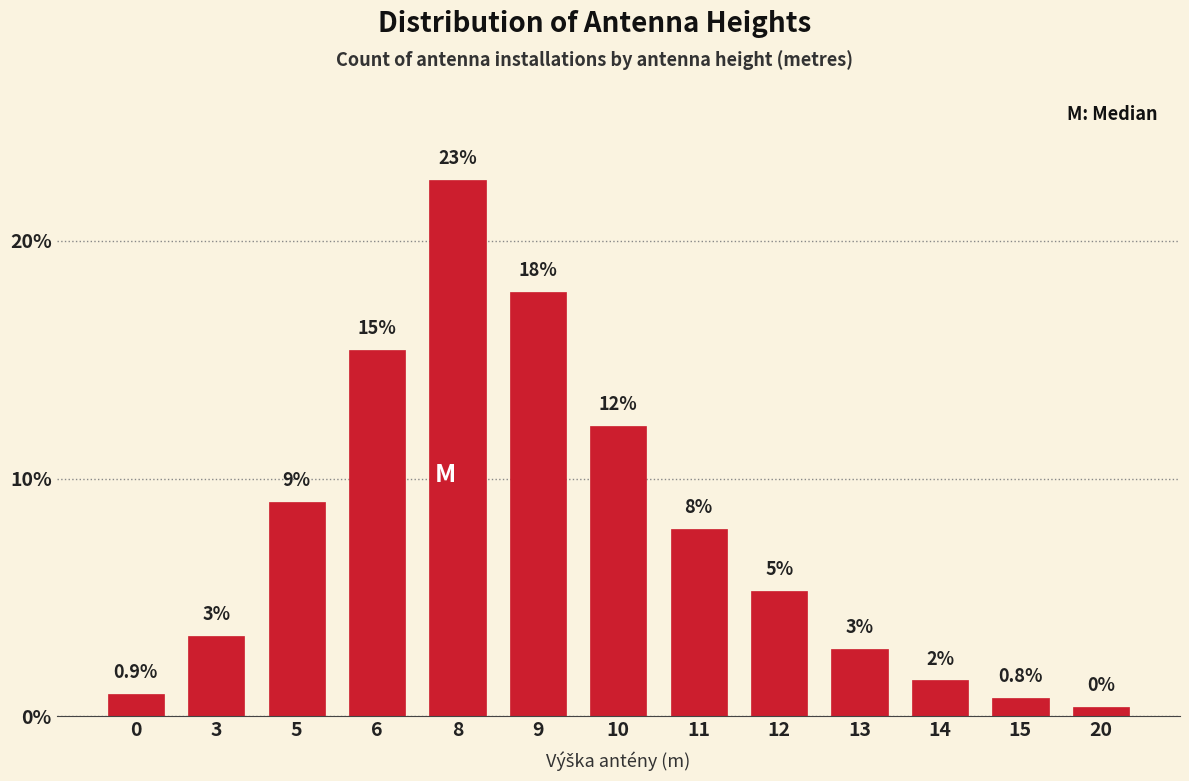

How many bars are there in total?

13